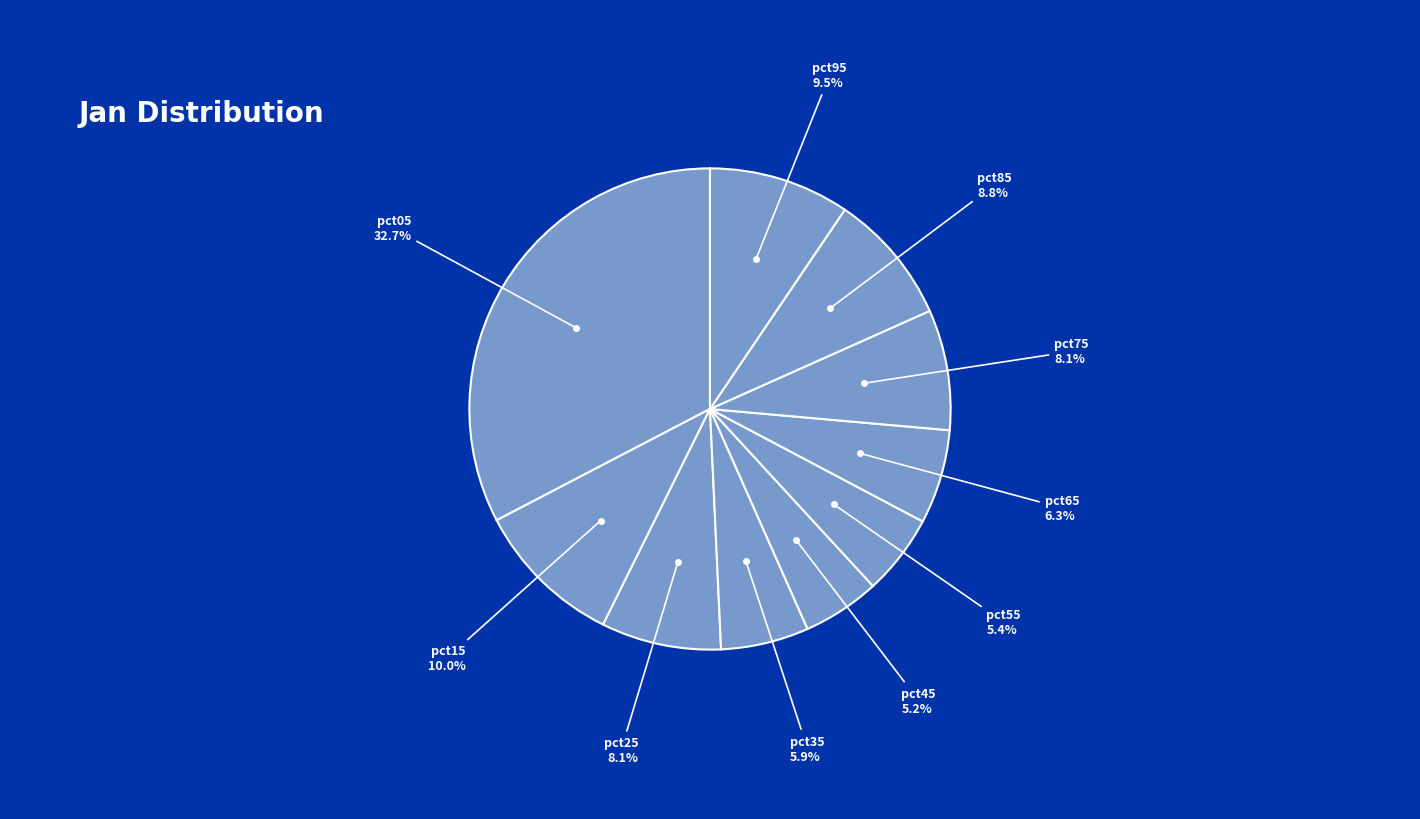

Does any single category account for the majority?

No